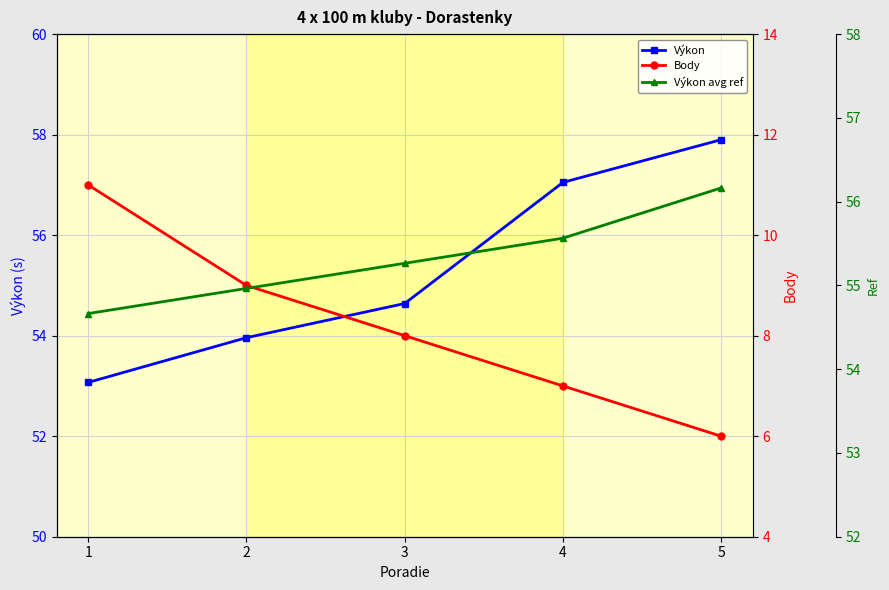

True or false: Výkon avg ref and Body cross at least once.

False